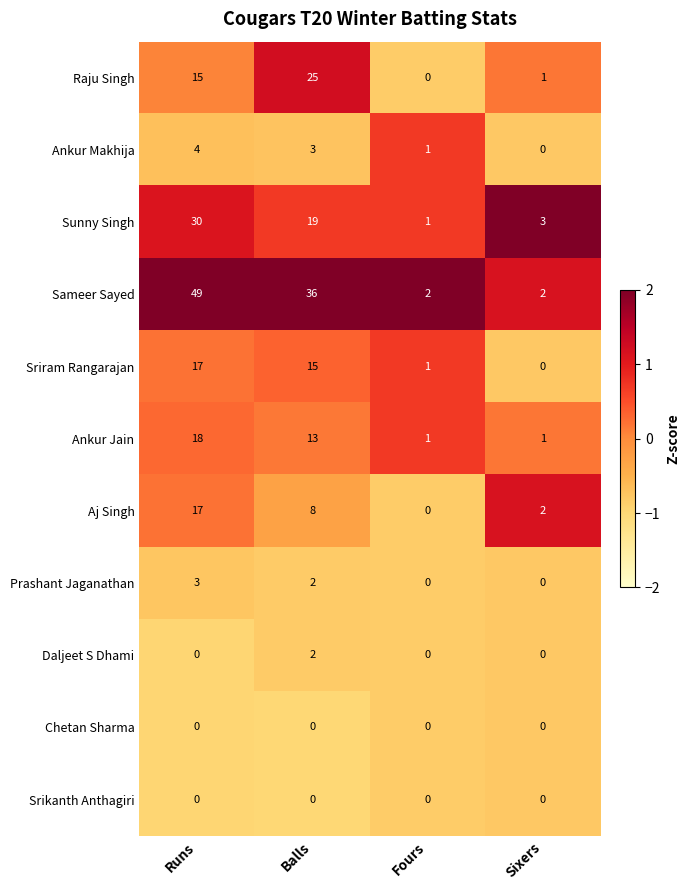

True or false: Daljeet S Dhami has a value of -1 at Runs.

False